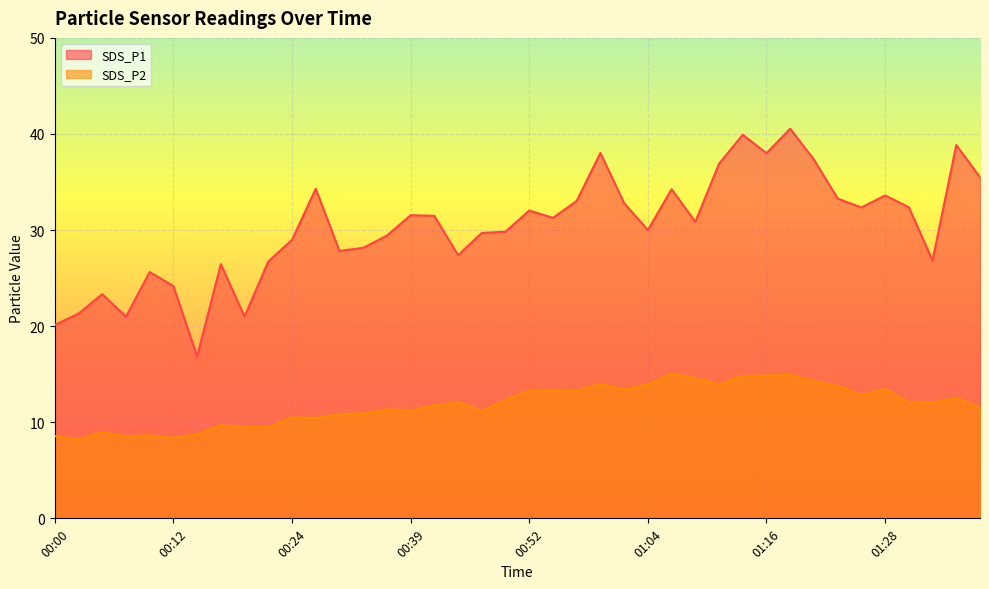

Does the chart display data point markers on the line(s)?

No